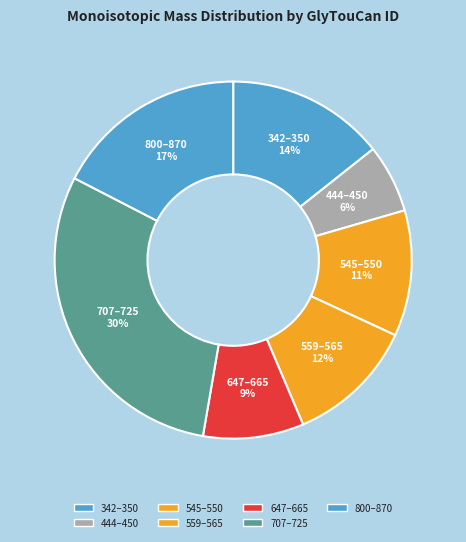

Count the number of slices in the pie.

7